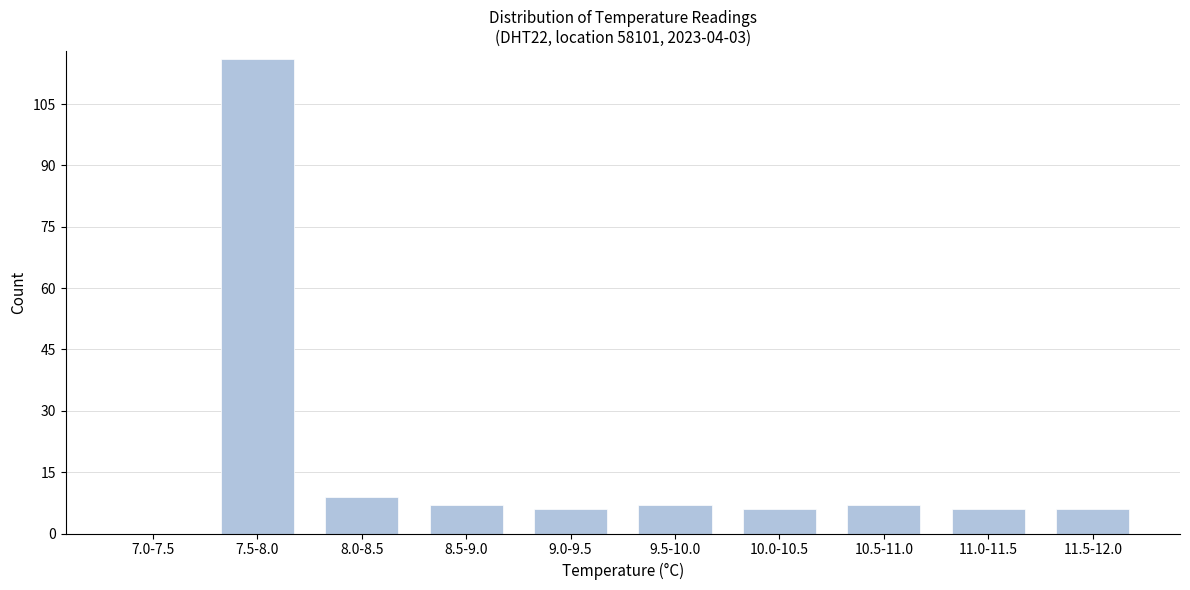

Reading left to right, what are all the values shown in this chart?

7.0-7.5=0	7.5-8.0=116	8.0-8.5=9	8.5-9.0=7	9.0-9.5=6	9.5-10.0=7	10.0-10.5=6	10.5-11.0=7	11.0-11.5=6	11.5-12.0=6